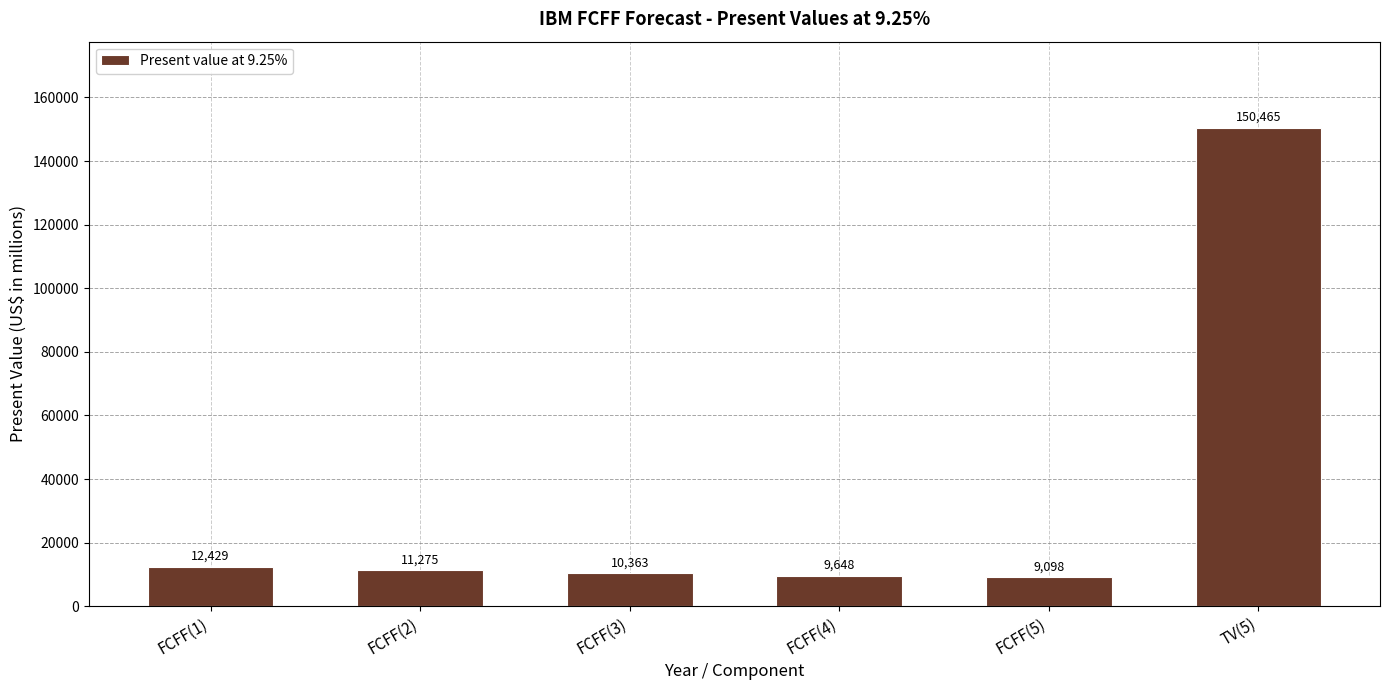

What is the average value?

33880